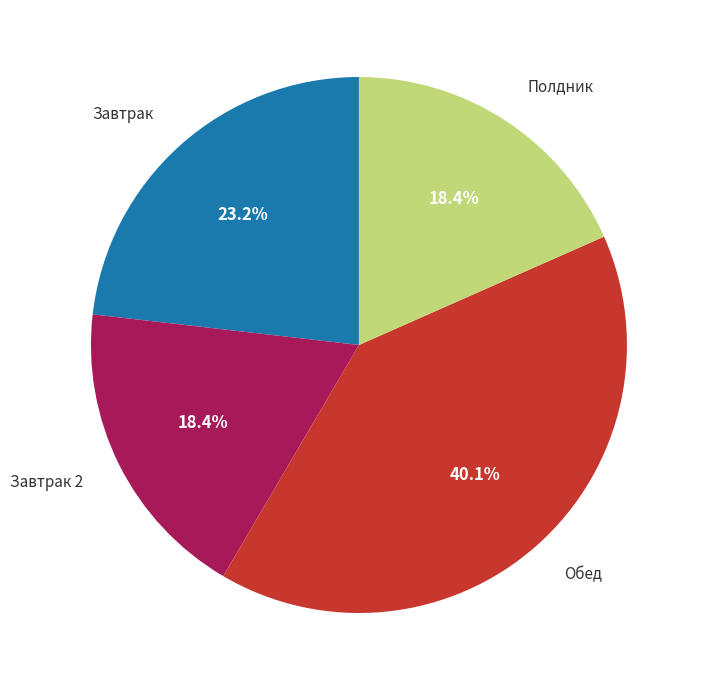

Is there a majority slice in this chart?

No